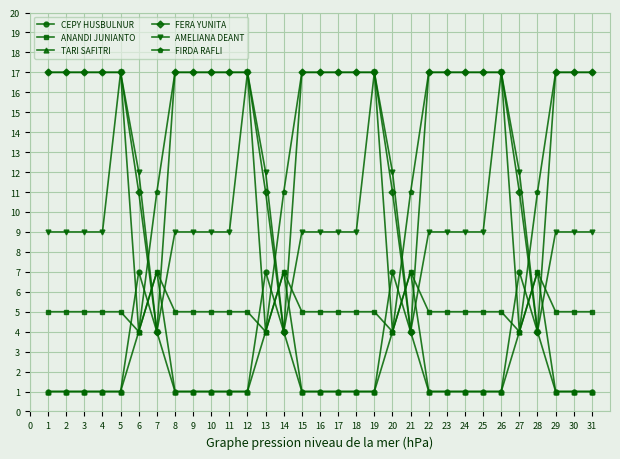

Between 20 and 24, which series saw the biggest shift?

FIRDA RAFLI